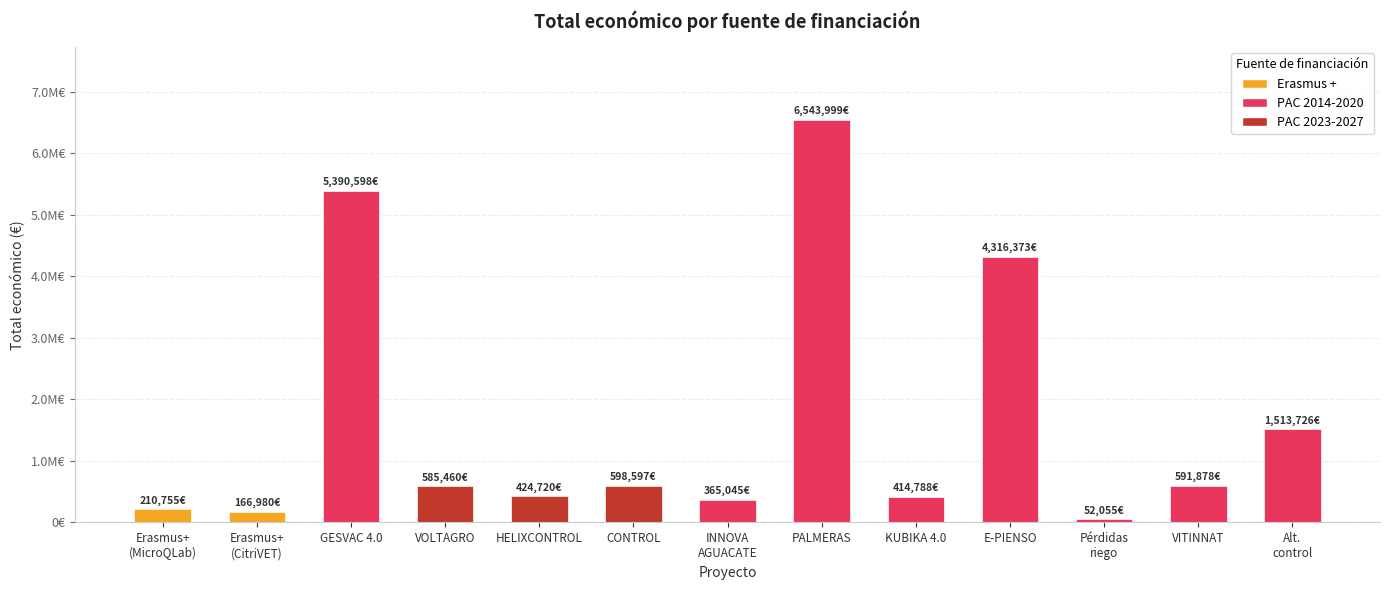

How many bars are there in total?

13